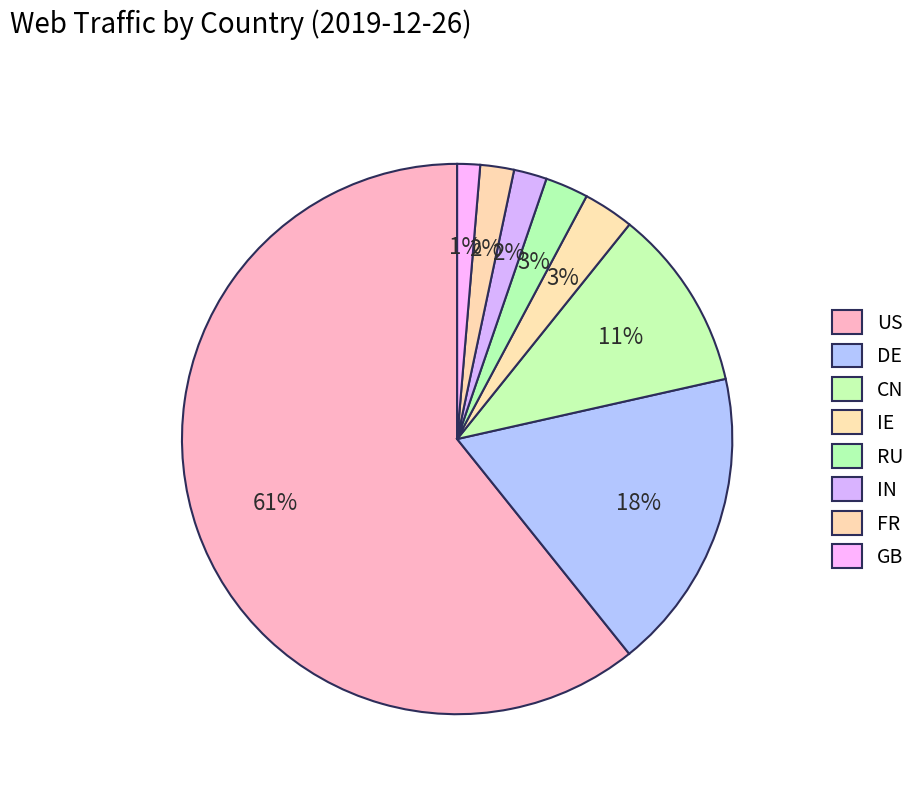

Count the number of slices in the pie.

8